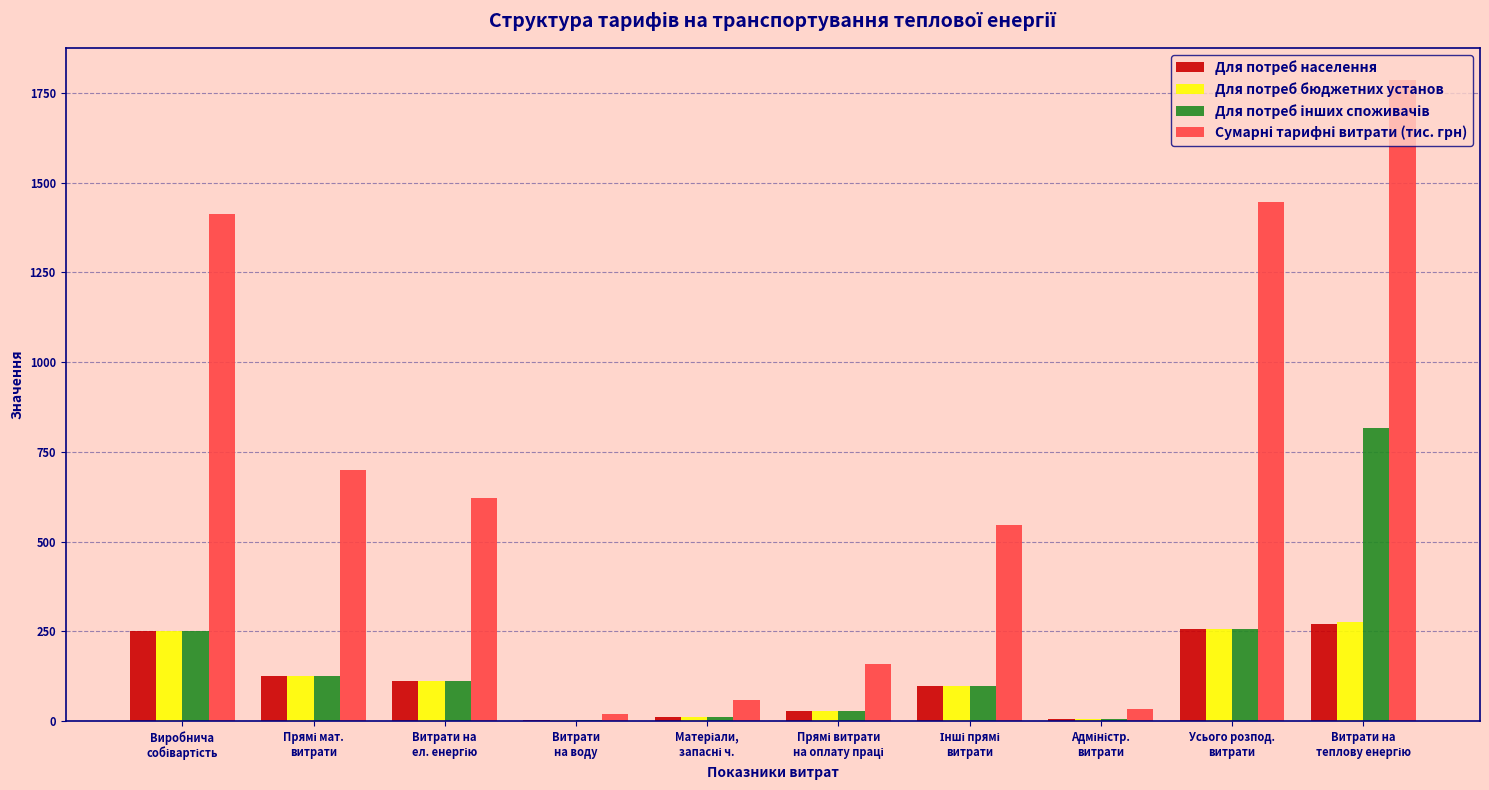

What is the maximum value shown in the chart?

1785.9